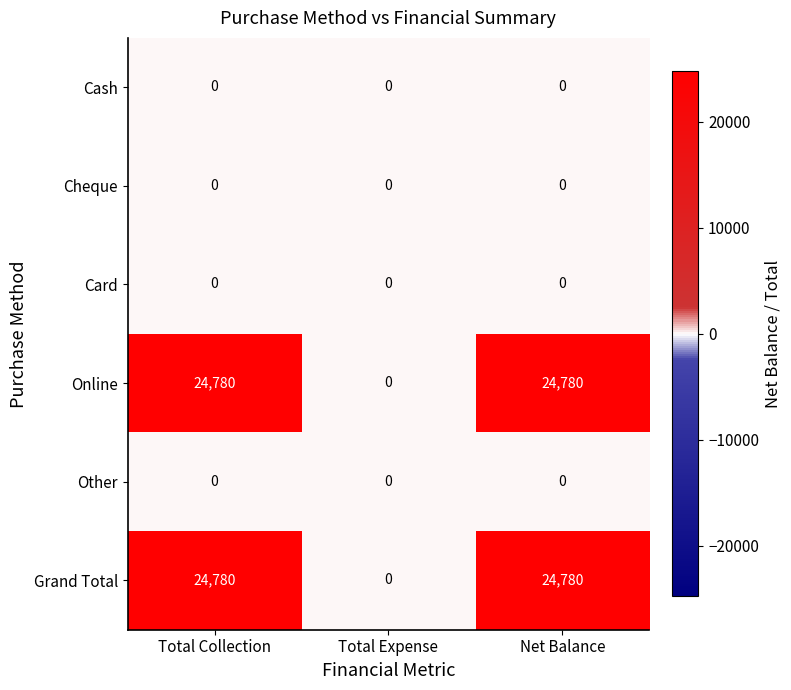

How many categories are shown in the chart?

3